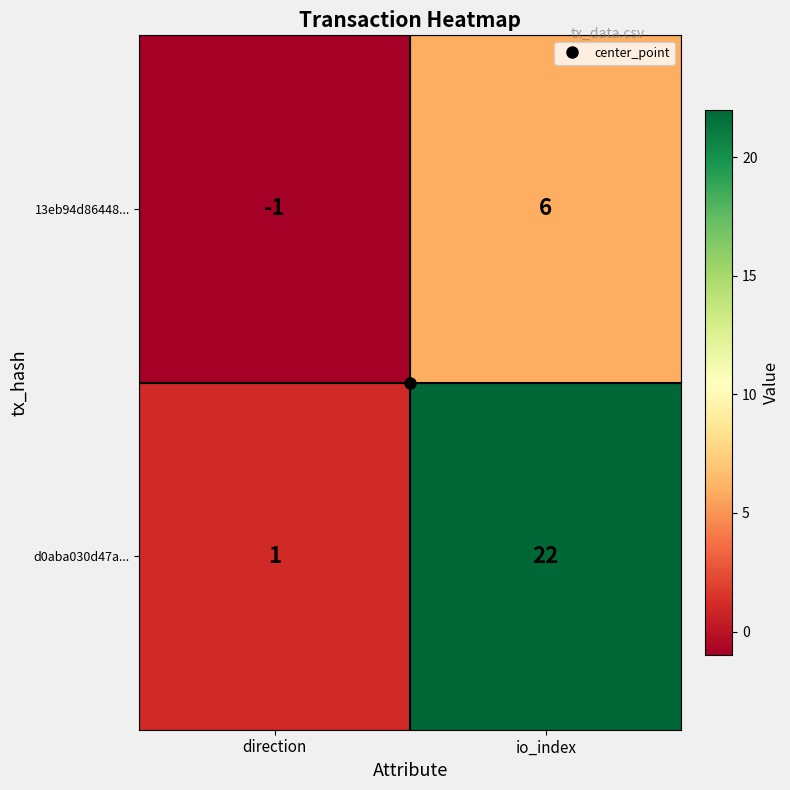

Is it true that 13eb94d86448... equals 6 at io_index?

True